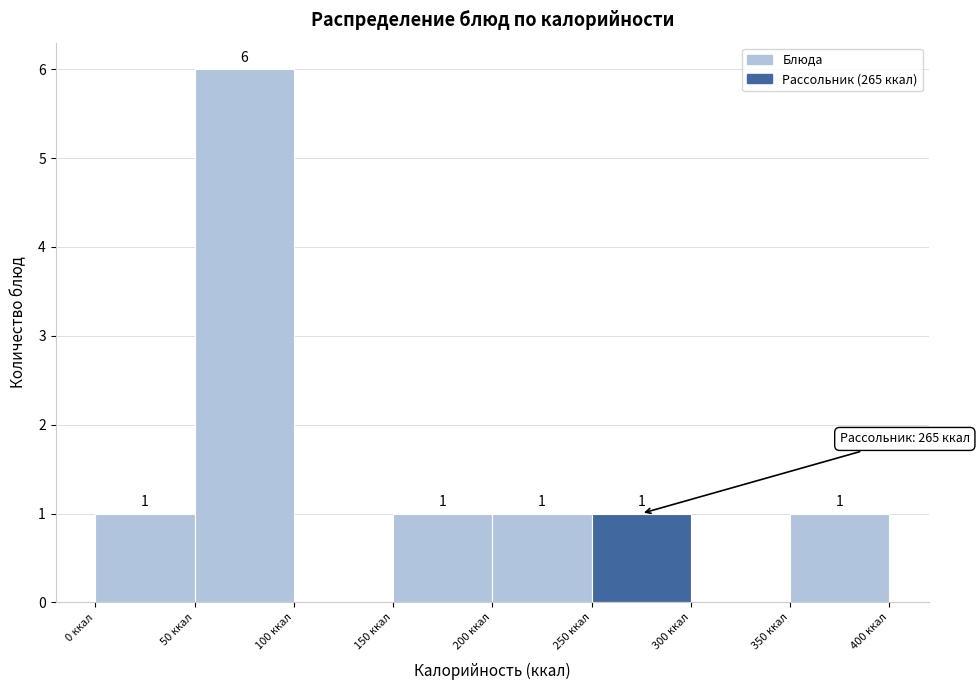

Over which range of the x-axis is the bar tallest?

50 to 100